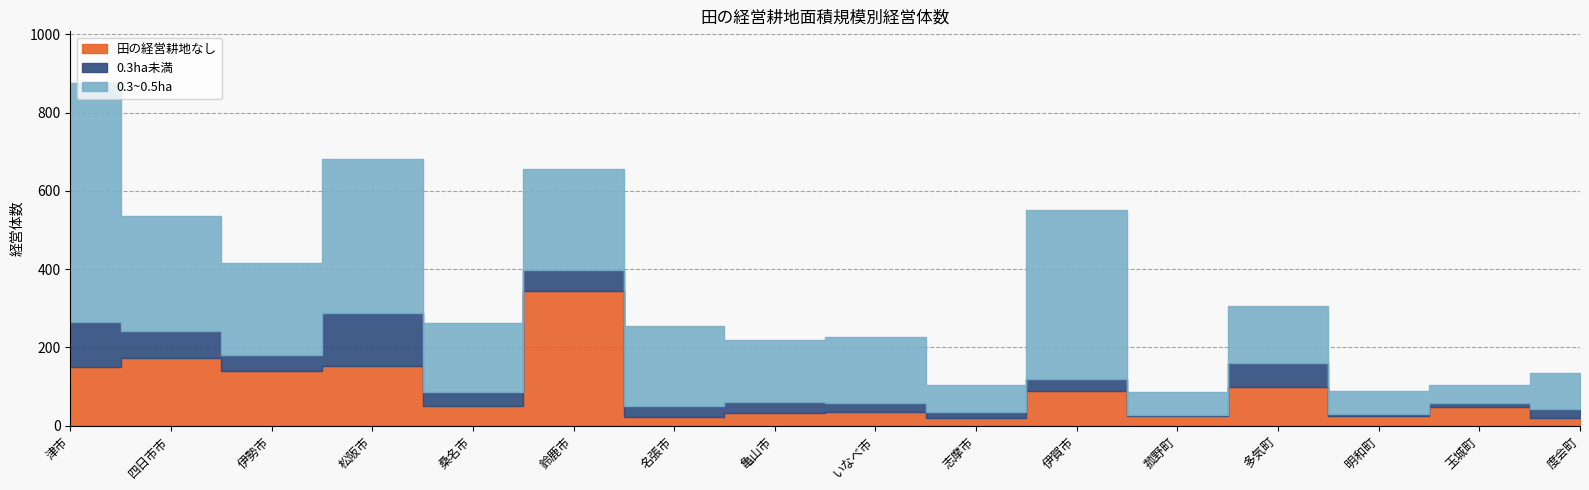

What is the label of the 11th point from the left?

伊賀市